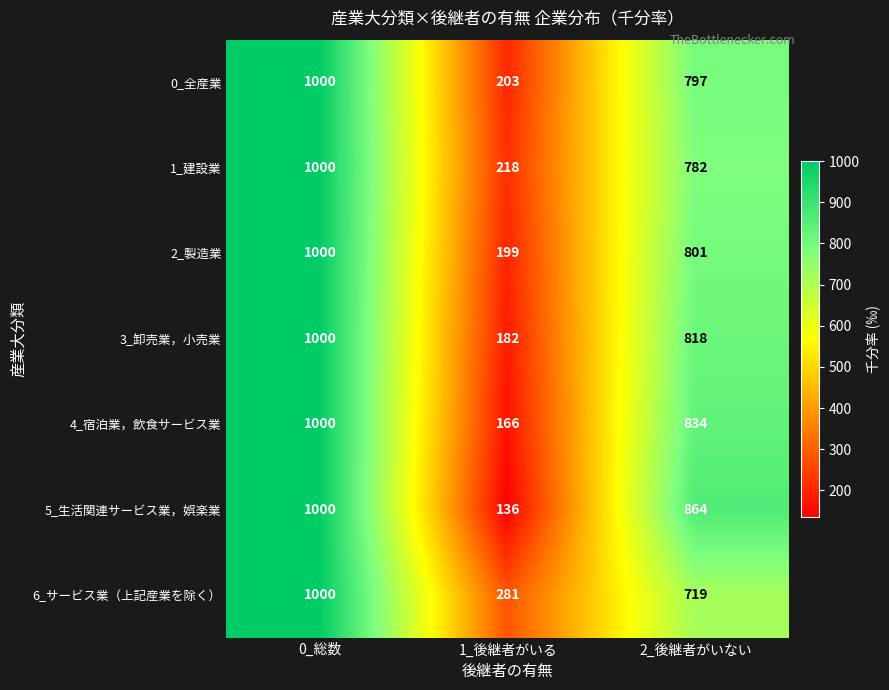

At which category is the sum across all series the highest?

0_総数